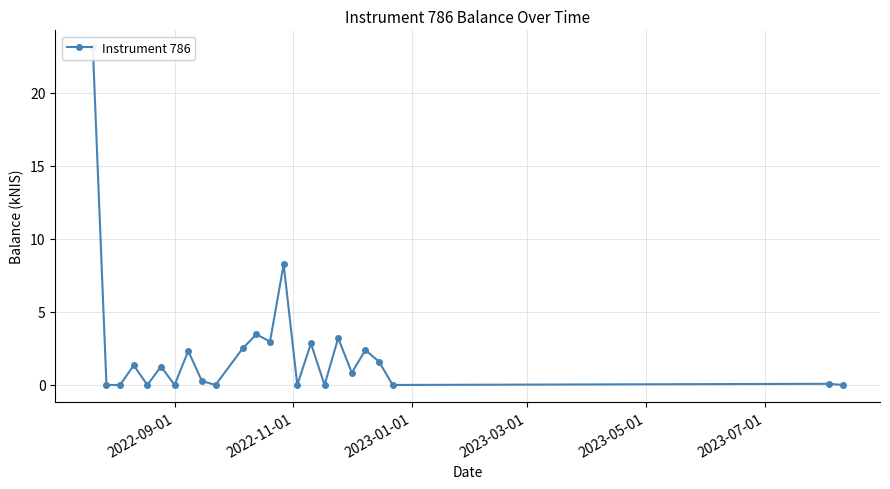

How many points are lower than both their immediate neighbors (excluding endpoints)?

8